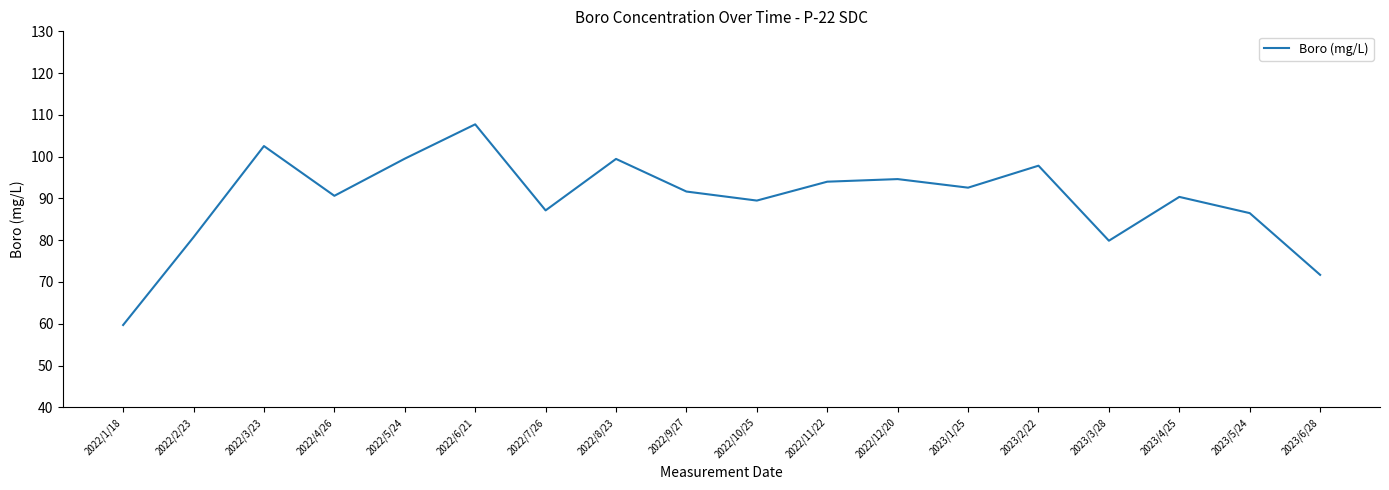

The chart shows a value of 90.4 at 2023/4/25. True or false?

True